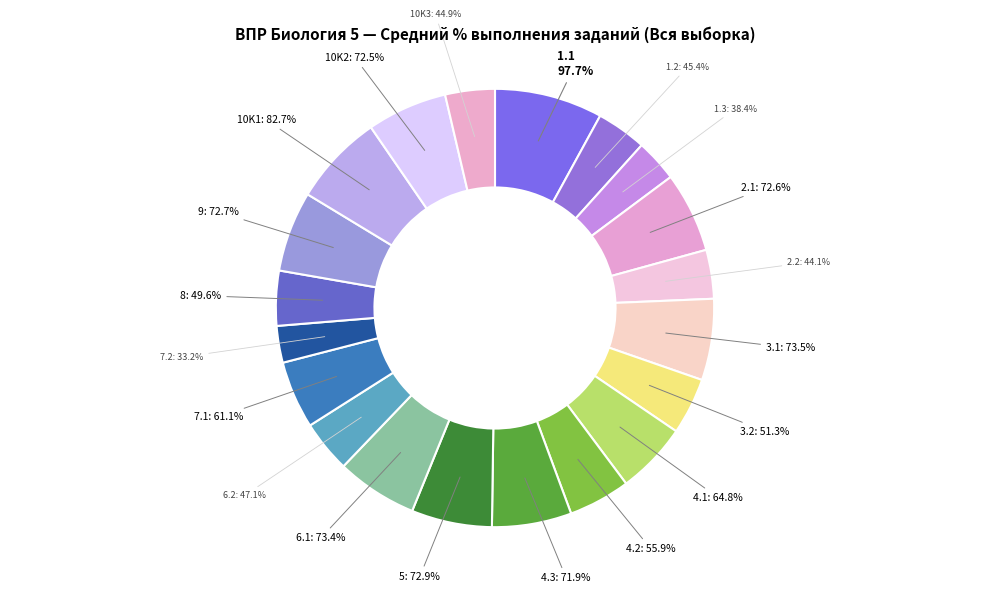

Is there a majority slice in this chart?

No